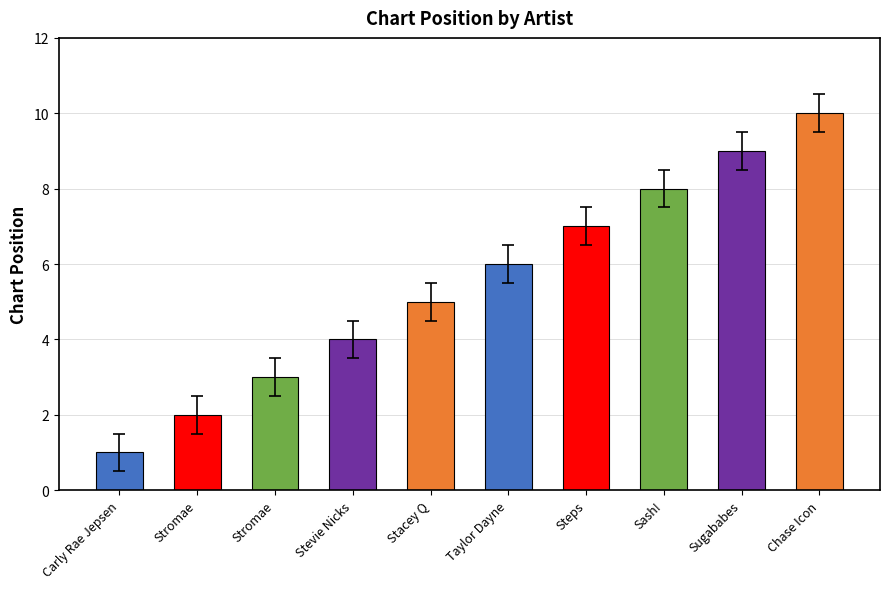

The value at Stromae is 0.6. True or false?

False